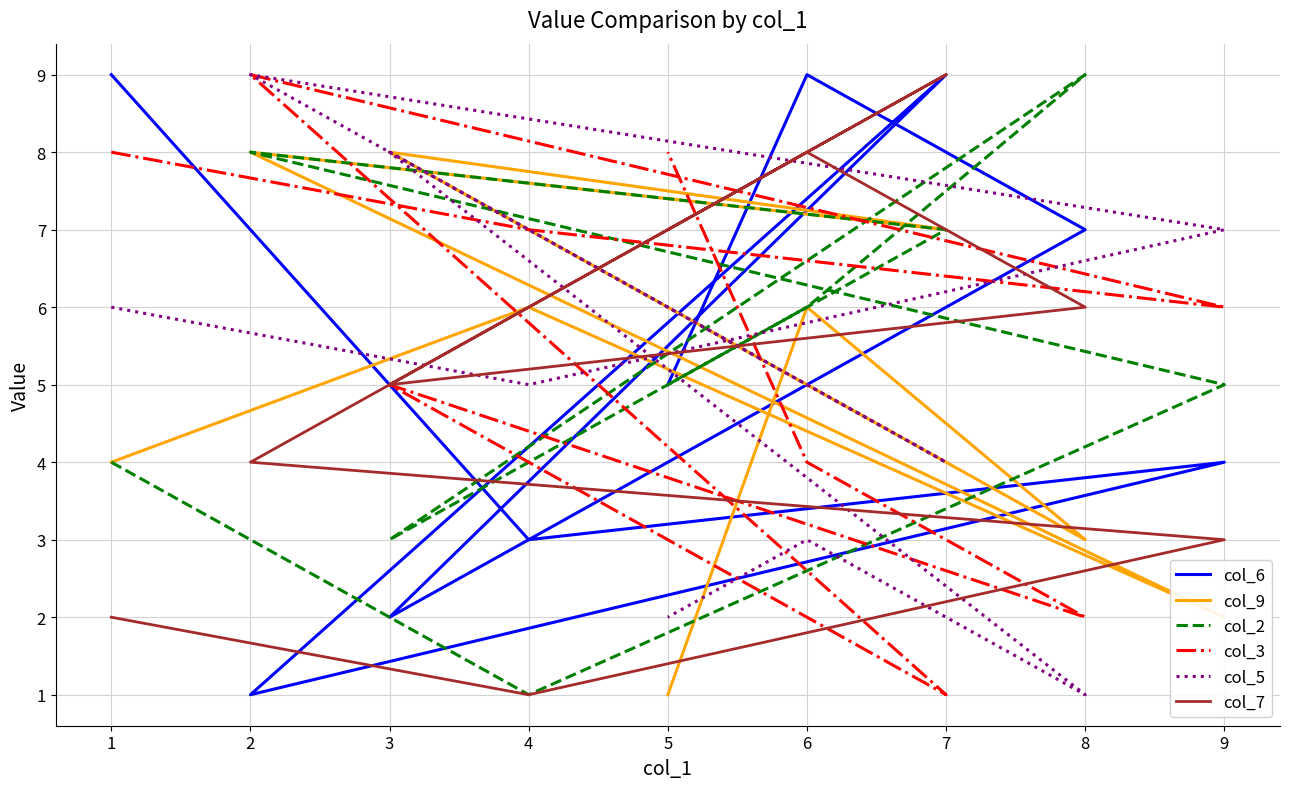

True or false: col_5 has more than 1 interior local peaks.

True